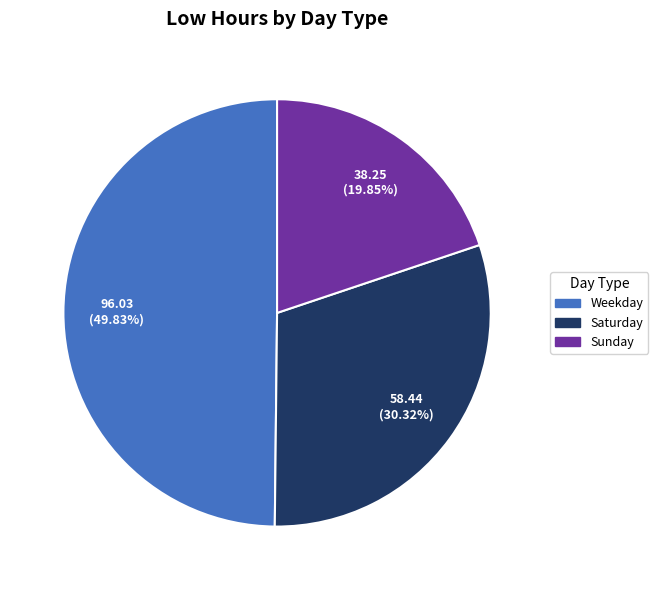

Does any single category account for the majority?

No